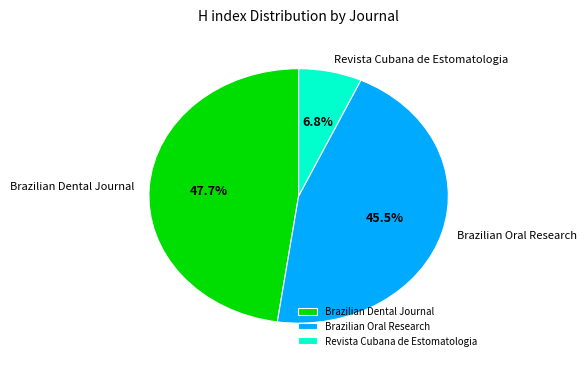

Does Brazilian Dental Journal represent more than half of the total?

No